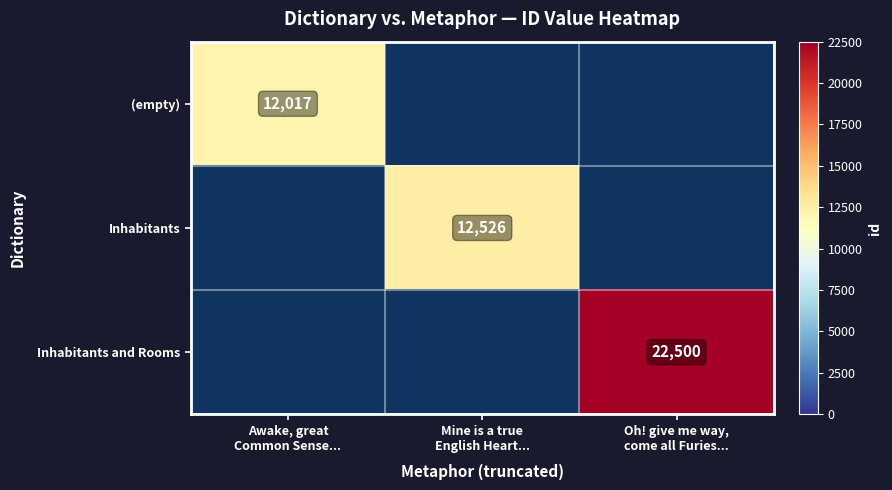

The Inhabitants series shows 12526.0 at Mine is a true English Heart.... True or false?

True